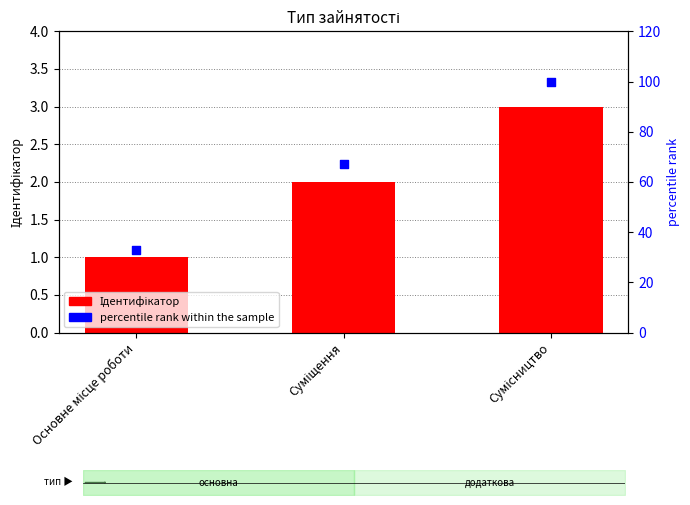

Which series contains the lowest Y value?

Ідентифікатор